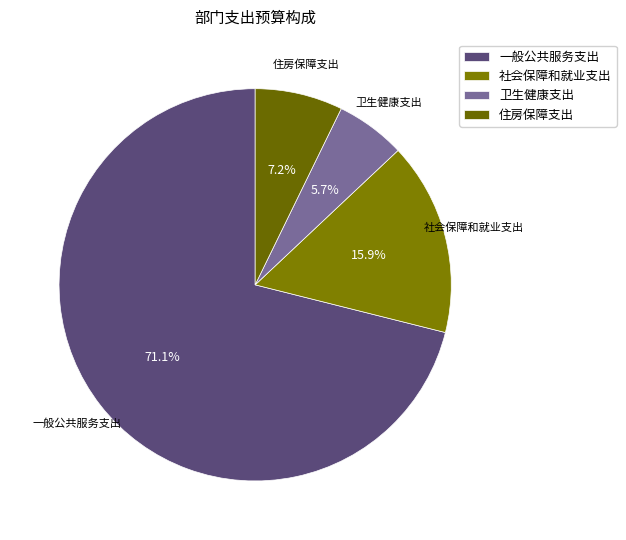

How many segments does this pie chart have?

4